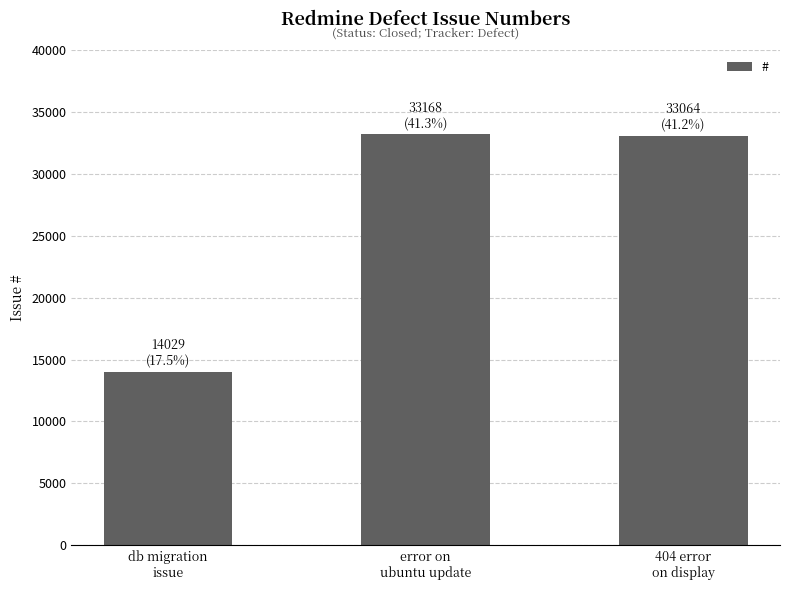

What is the difference between the second highest and minimum values?

19035